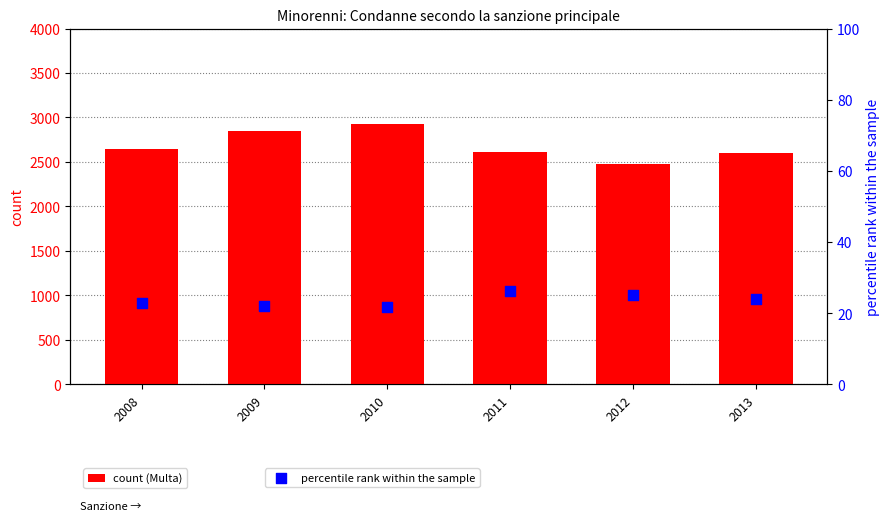

Is the value of count (Multa) at 2009 greater than the value of percentile rank within the sample at 2011?

Yes